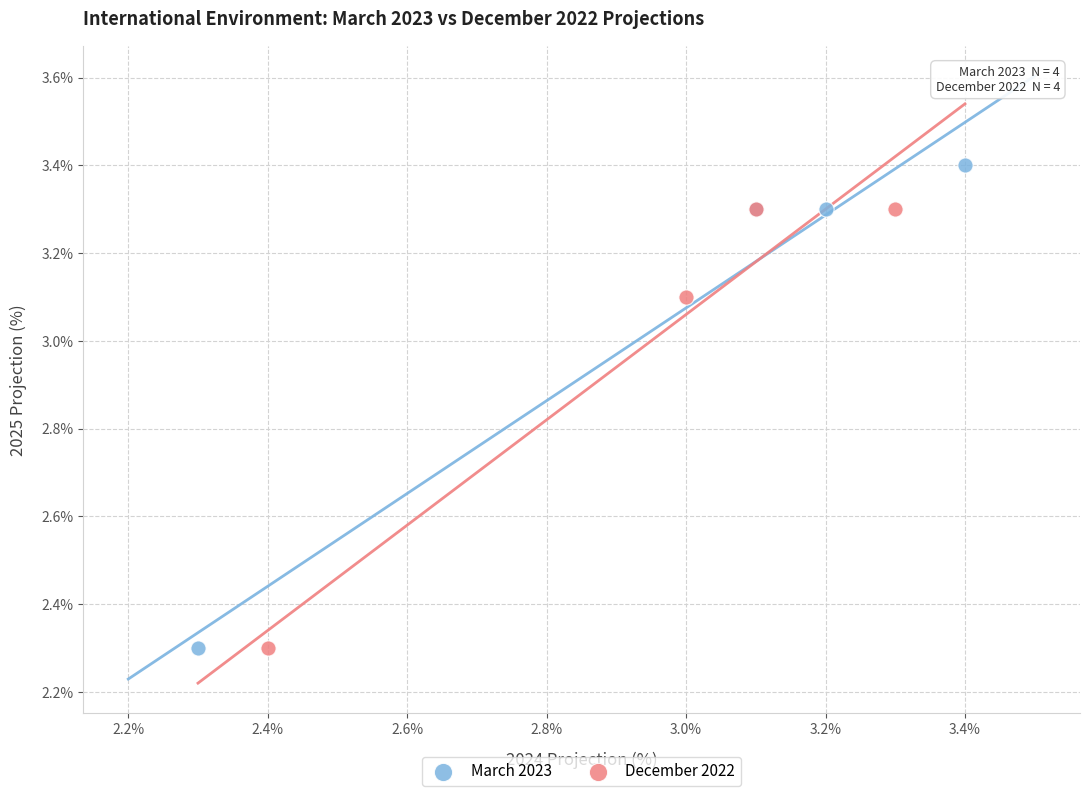

Which series reaches the maximum Y coordinate?

March 2023